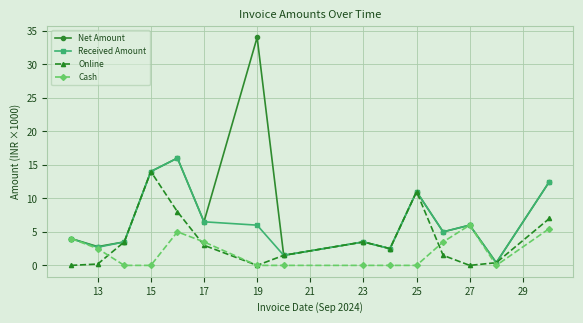

True or false: Net Amount has more than 1 points higher than both neighbors.

True